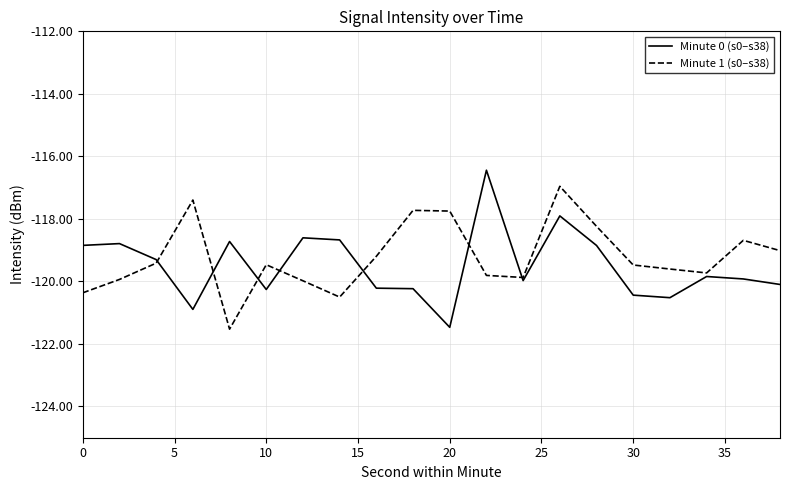

What is the lowest value of the Minute 1 (s0–s38) series?

-121.5